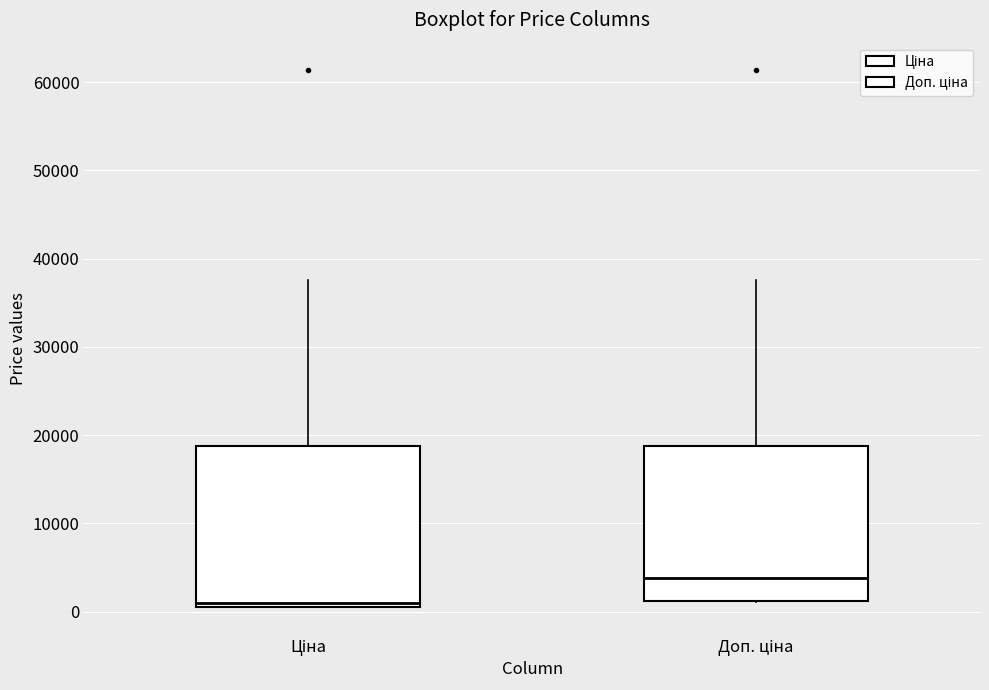

Reading left to right, read every box against the y-axis: the position of its median line, the range the box covers, and the ends of its whiskers. The values are not printed on the chart, so give them approximately, as read against the axis.

Ціна: median 1000 (just above the box's lower edge), box 1000 to 19000, whiskers 1000 to 38000
Доп. ціна: median 4000, box 1000 to 19000, whiskers 1000 to 38000